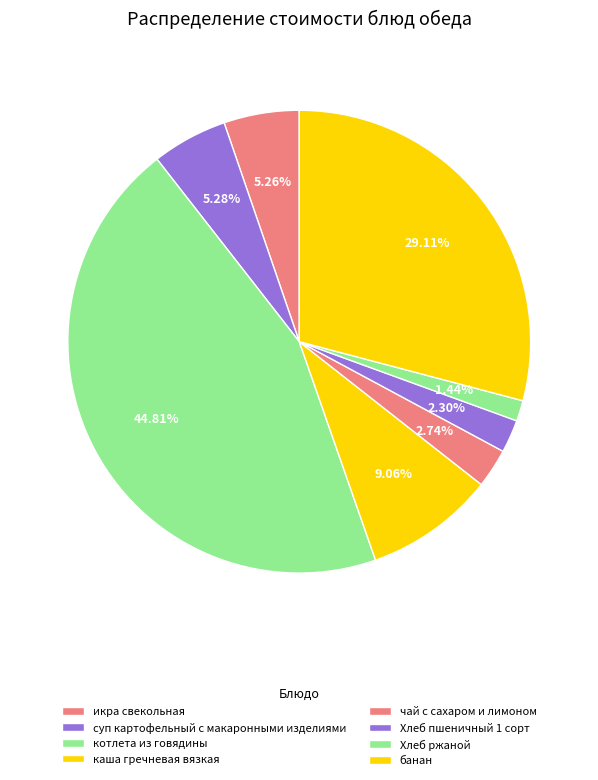

What portion of the pie excludes Хлеб пшеничный 1 сорт?

97.7%